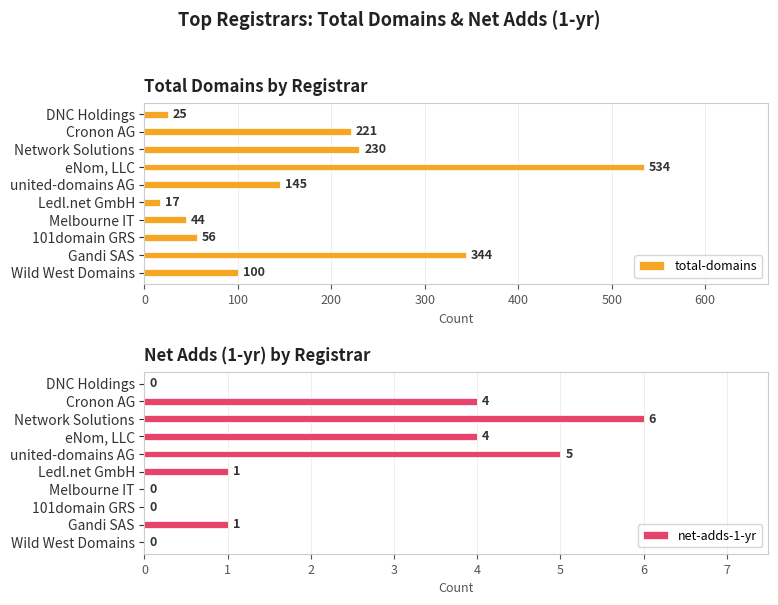

The value of total-domains at DNC Holdings is 25. True or false?

True